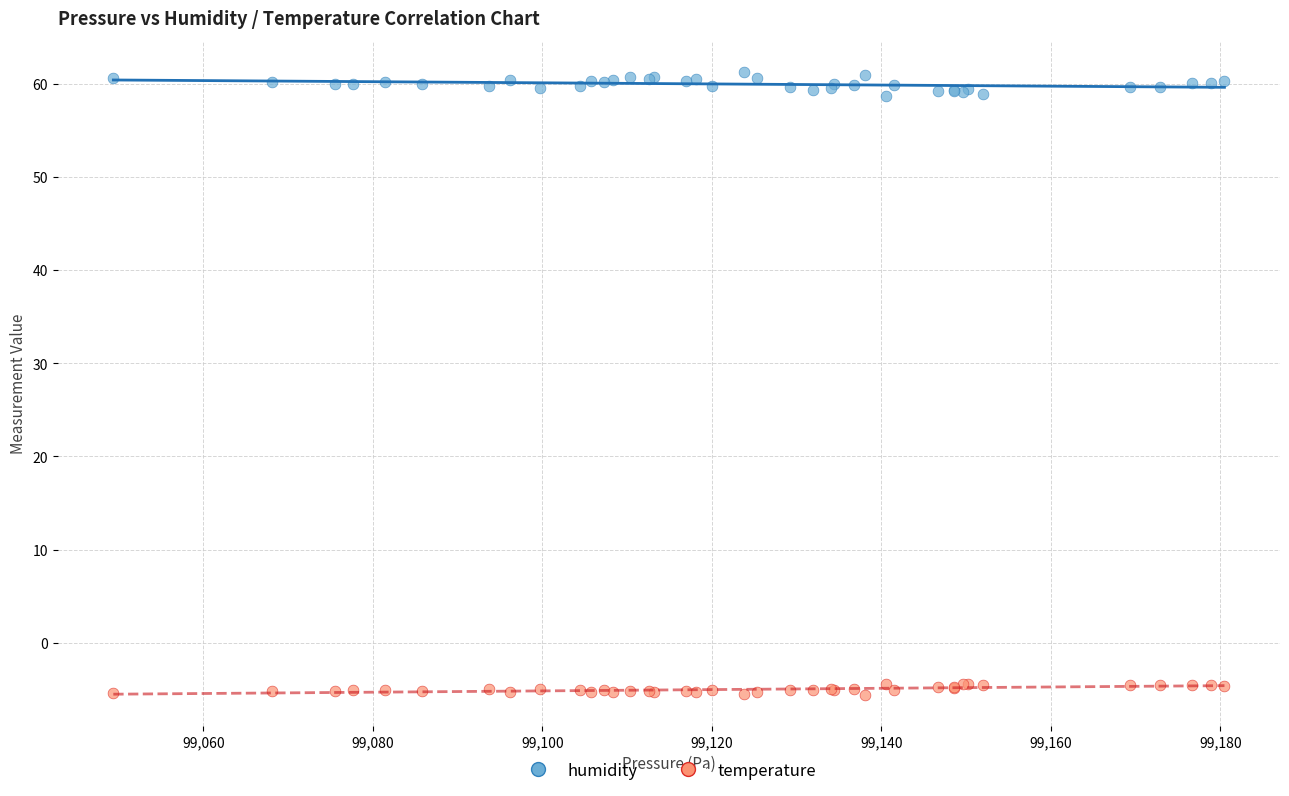

What is the X range (max minus min) for the scatter plot?

131.1